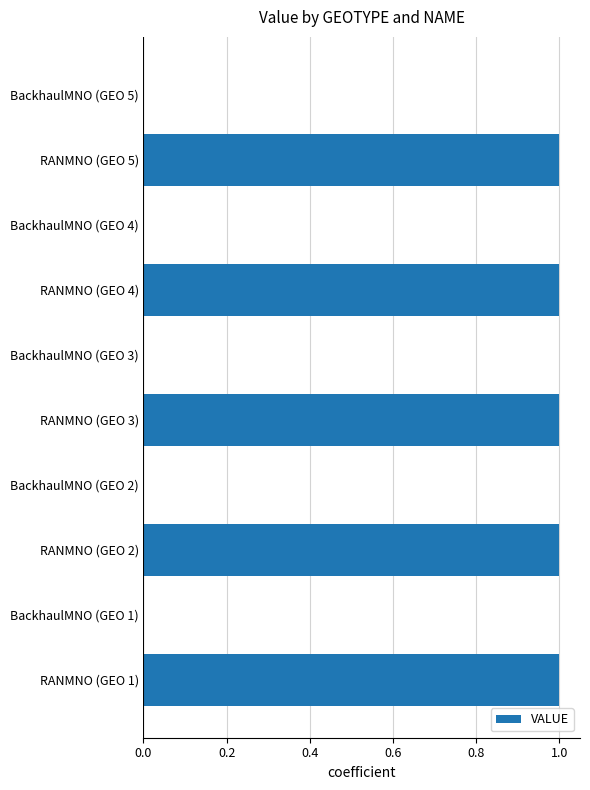

What is the sum of all values?

5